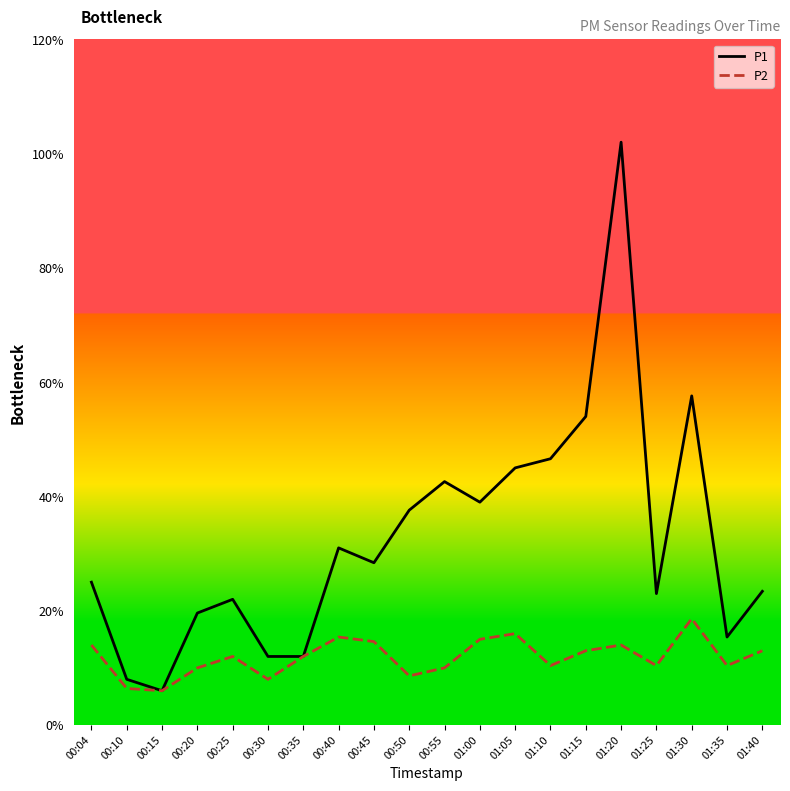

Is the value of P2 at 00:04 greater than the value of P1 at 00:20?

No